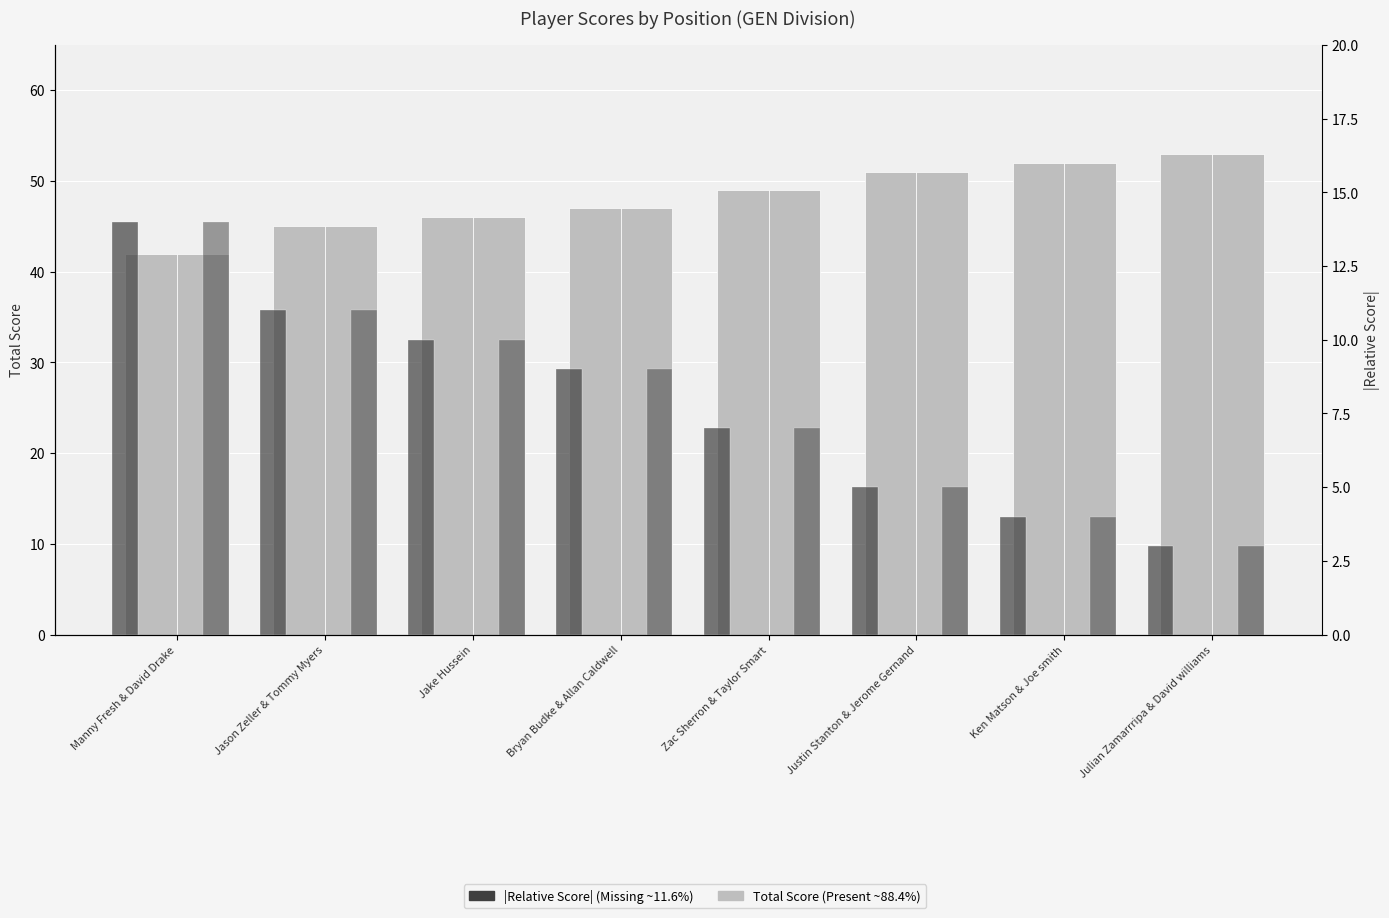

The event_relative_score (abs) series shows 9 at Bryan Budke & Allan Caldwell. True or false?

True